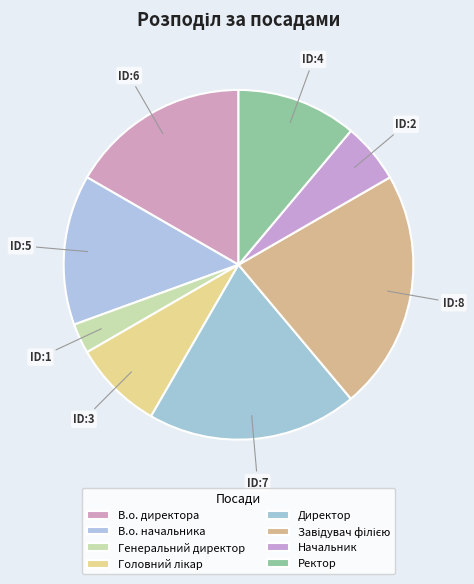

Which category has the biggest portion of the pie?

Завідувач філією